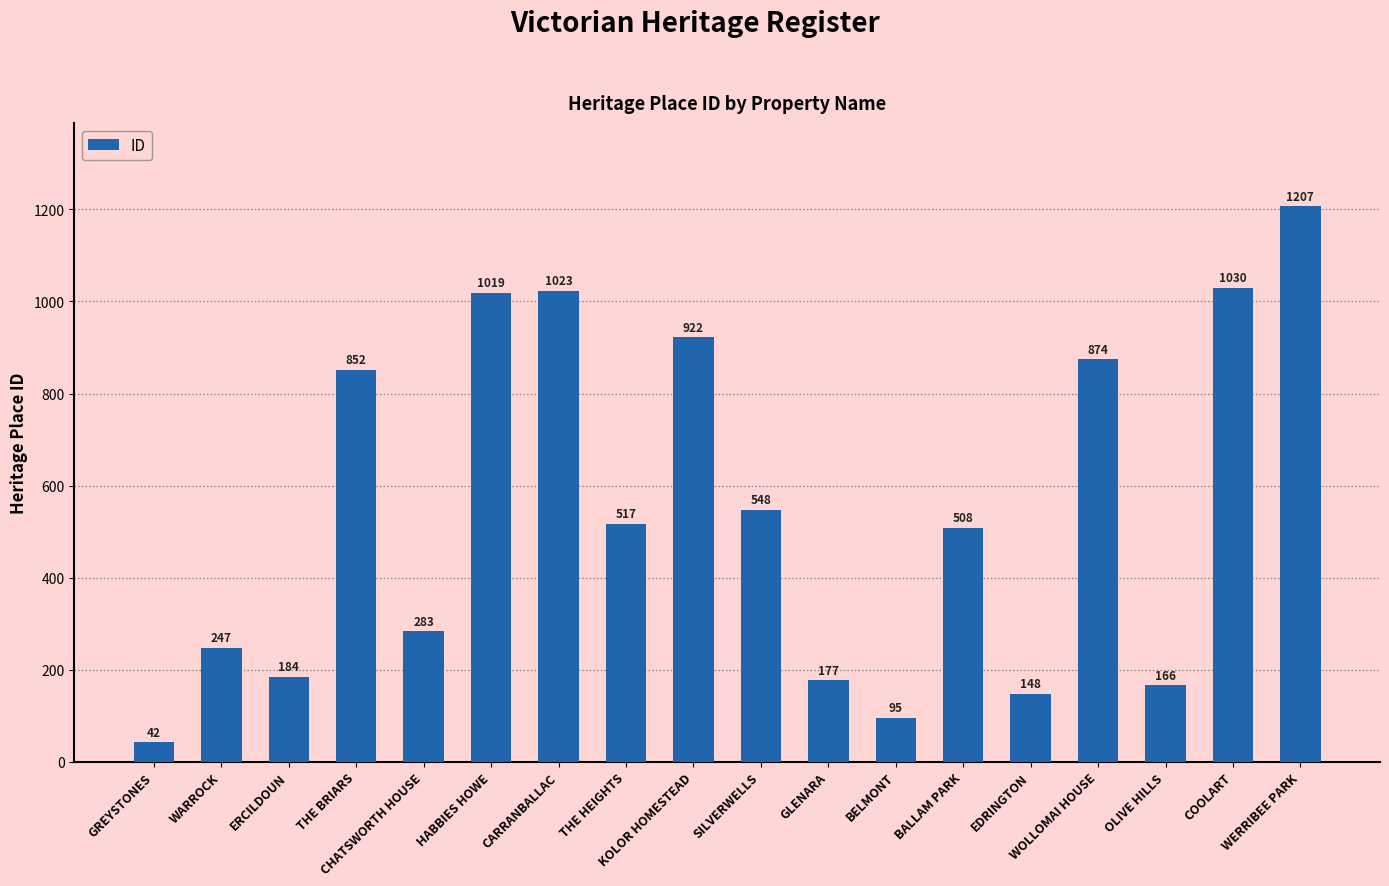

How many bars are there in total?

18